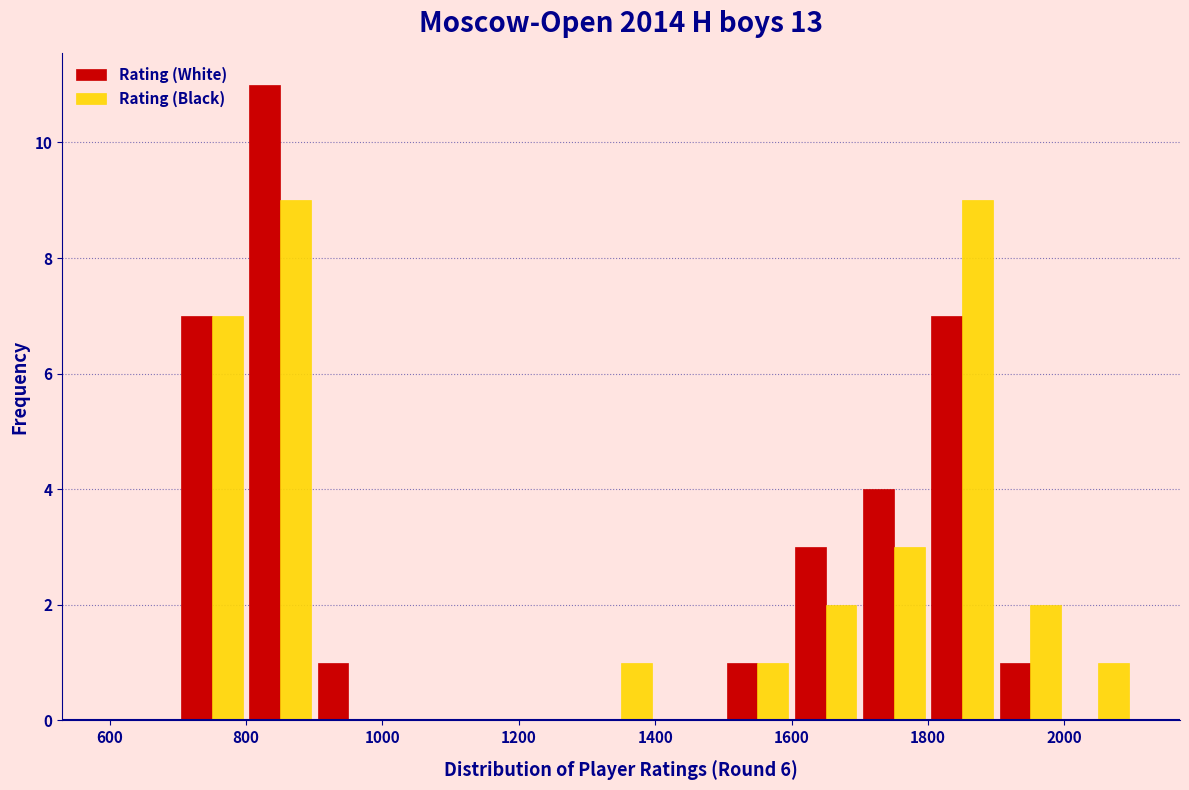

Reading left to right, transcribe this chart: for each range on the x-axis, give the height of each series' bar. The values are not printed on the chart, so give them approximately, as read against the axis.

600 to 700: Rating (White)=0	Rating (Black)=0
700 to 800: Rating (White)=7	Rating (Black)=7
800 to 900: Rating (White)=11	Rating (Black)=9
900 to 1000: Rating (White)=1	Rating (Black)=0
1000 to 1100: Rating (White)=0	Rating (Black)=0
1100 to 1200: Rating (White)=0	Rating (Black)=0
1200 to 1300: Rating (White)=0	Rating (Black)=0
1300 to 1400: Rating (White)=0	Rating (Black)=1
1400 to 1500: Rating (White)=0	Rating (Black)=0
1500 to 1600: Rating (White)=1	Rating (Black)=1
1600 to 1700: Rating (White)=3	Rating (Black)=2
1700 to 1800: Rating (White)=4	Rating (Black)=3
1800 to 1900: Rating (White)=7	Rating (Black)=9
1900 to 2000: Rating (White)=1	Rating (Black)=2
2000 to 2100: Rating (White)=0	Rating (Black)=1